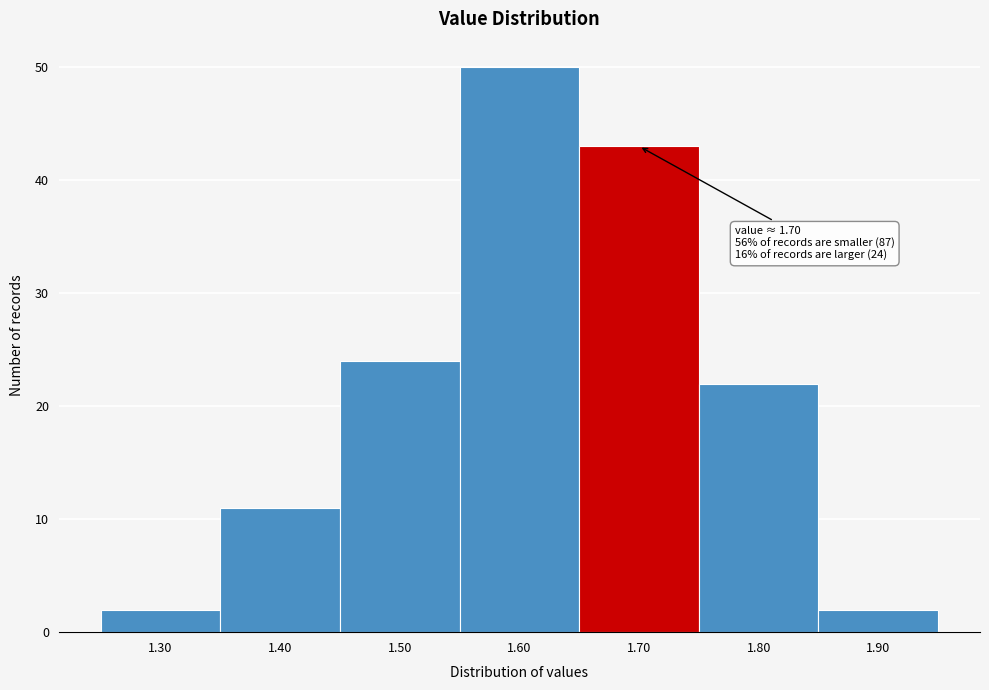

Over which range of the x-axis is the bar tallest?

1.55 to 1.65